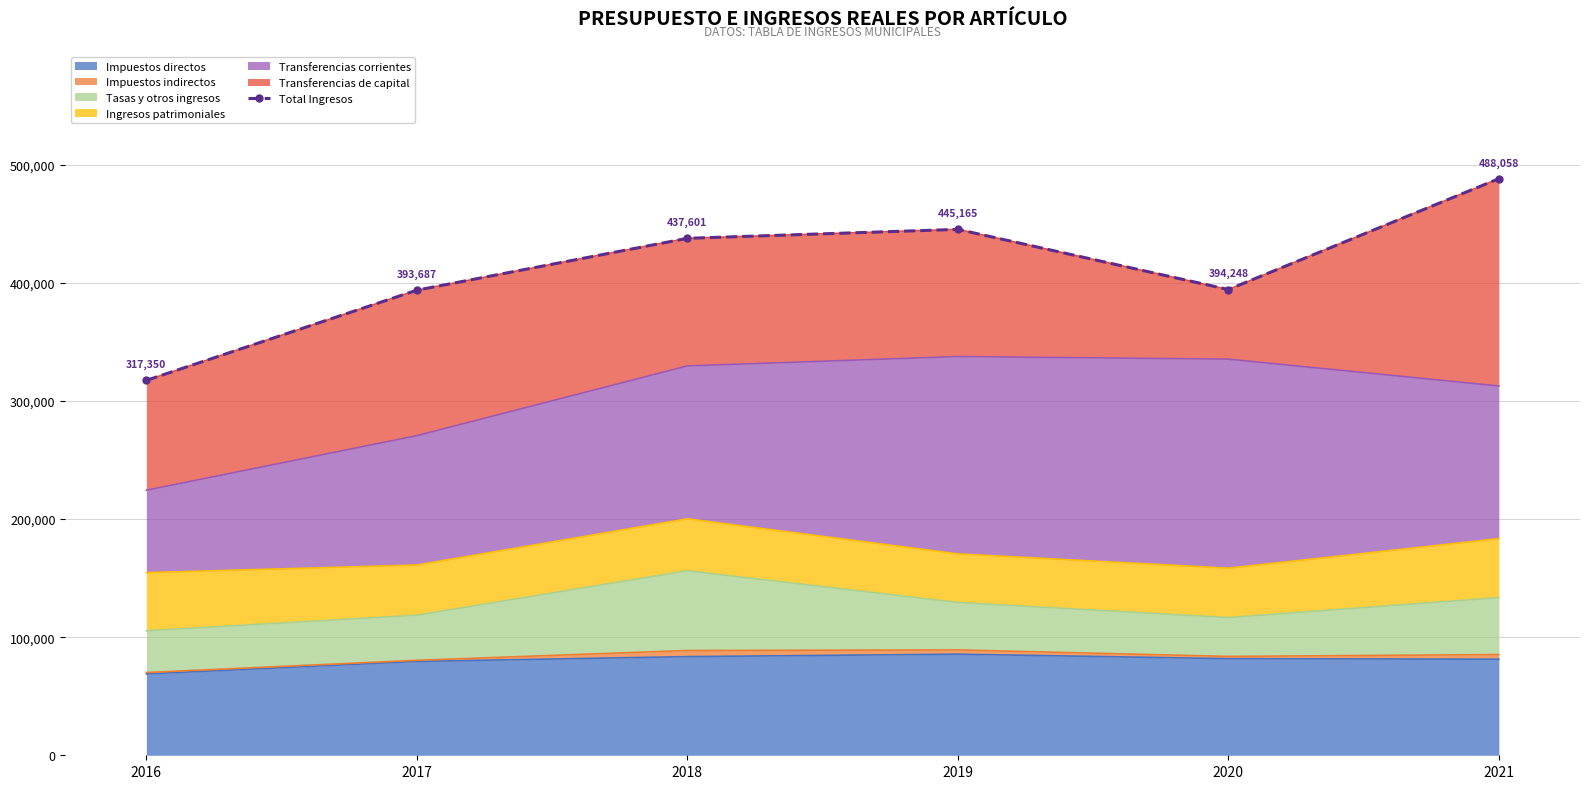

At which category does the data reach its first local valley?

2020